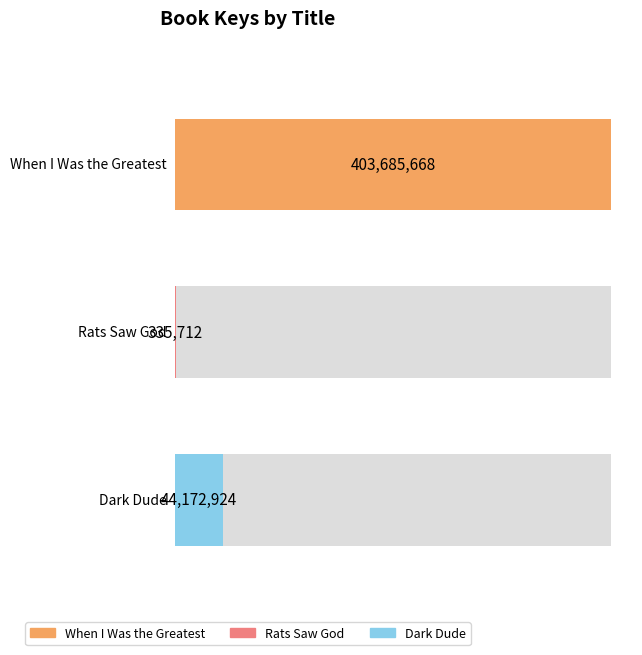

Rank the categories by value from lowest to highest.

Rats Saw God, Dark Dude, When I Was the Greatest